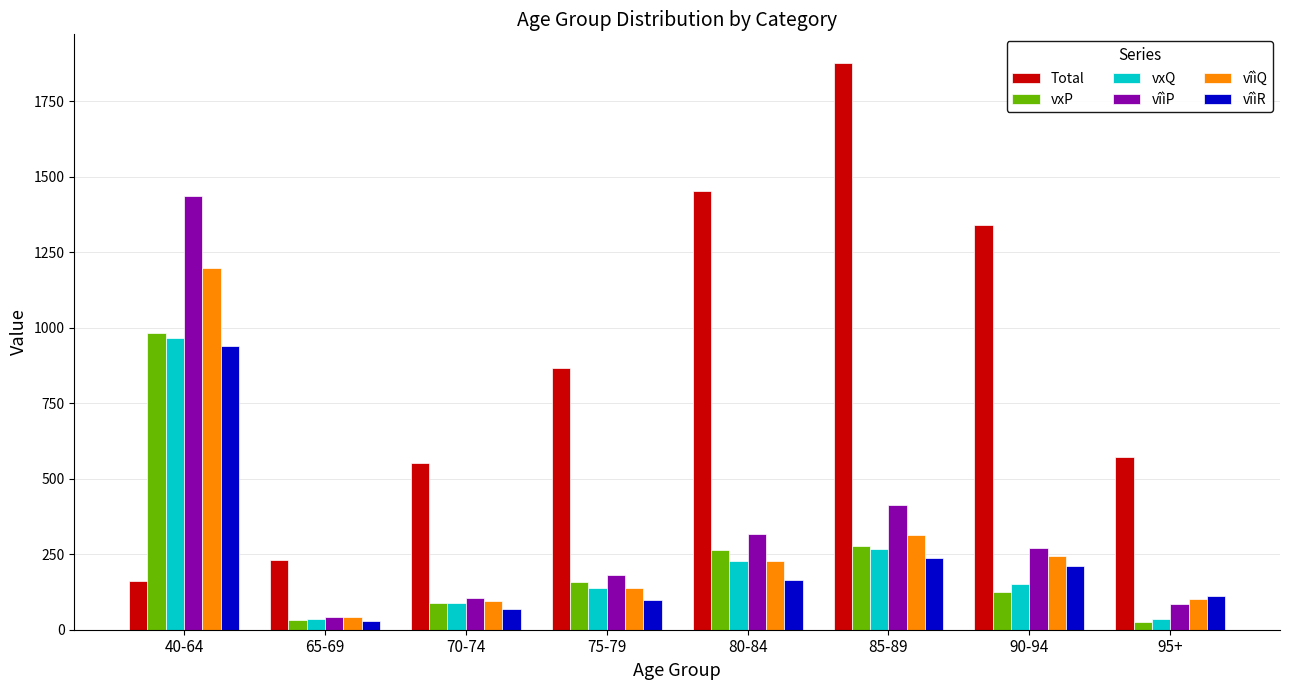

How many distinct data groups are displayed?

6